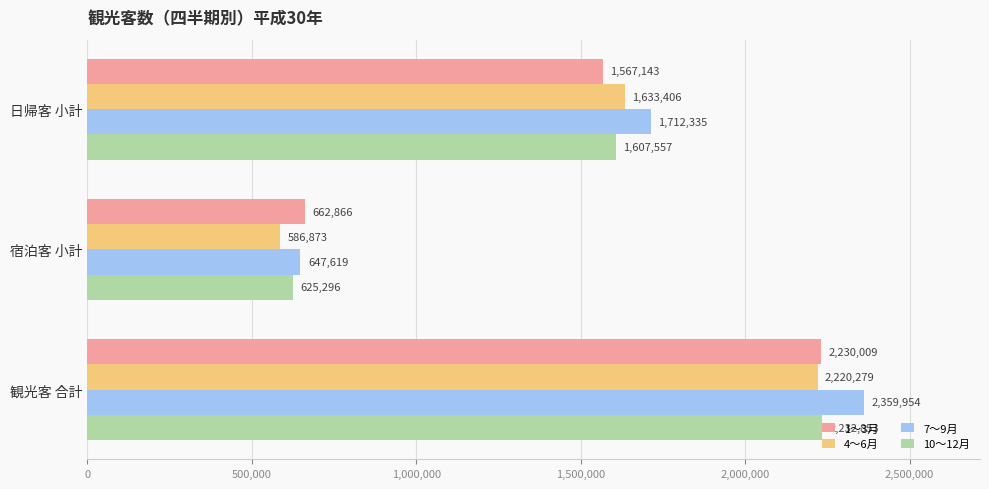

Rank the series by their maximum value, from lowest to highest.

4～6月, 1～3月, 10～12月, 7～9月